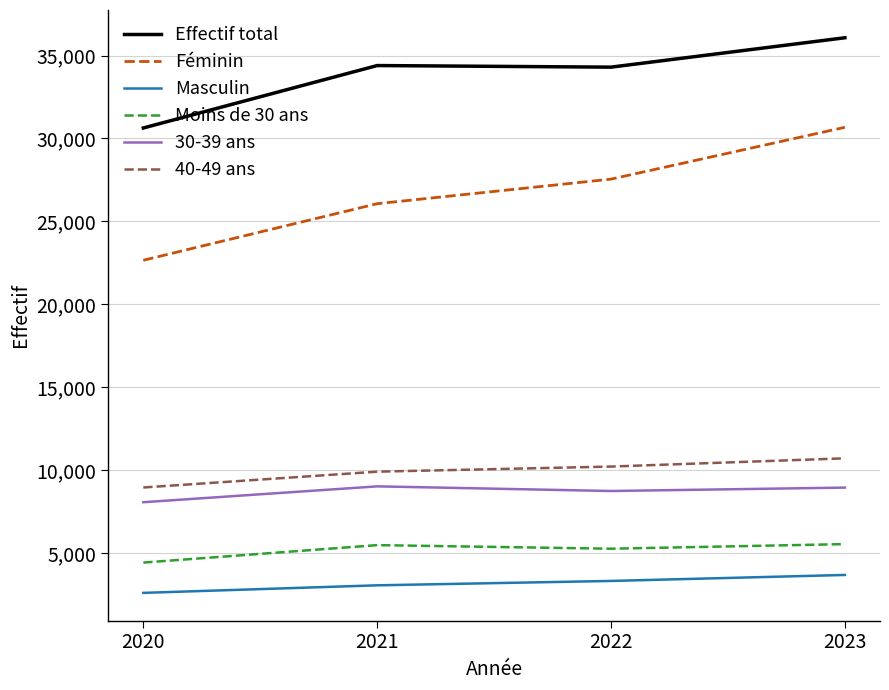

What is the minimum value shown in the chart?

2592